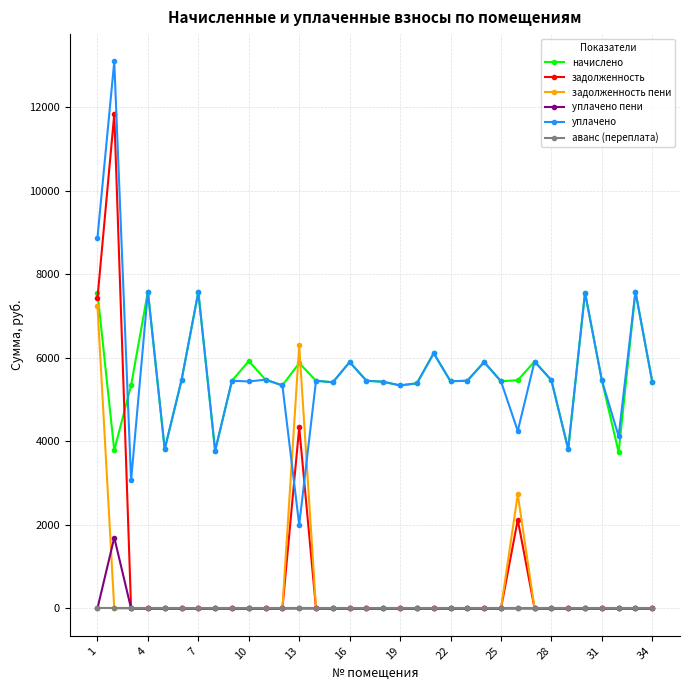

What is the value of the начислено point at the 25th from the left?

5440.0